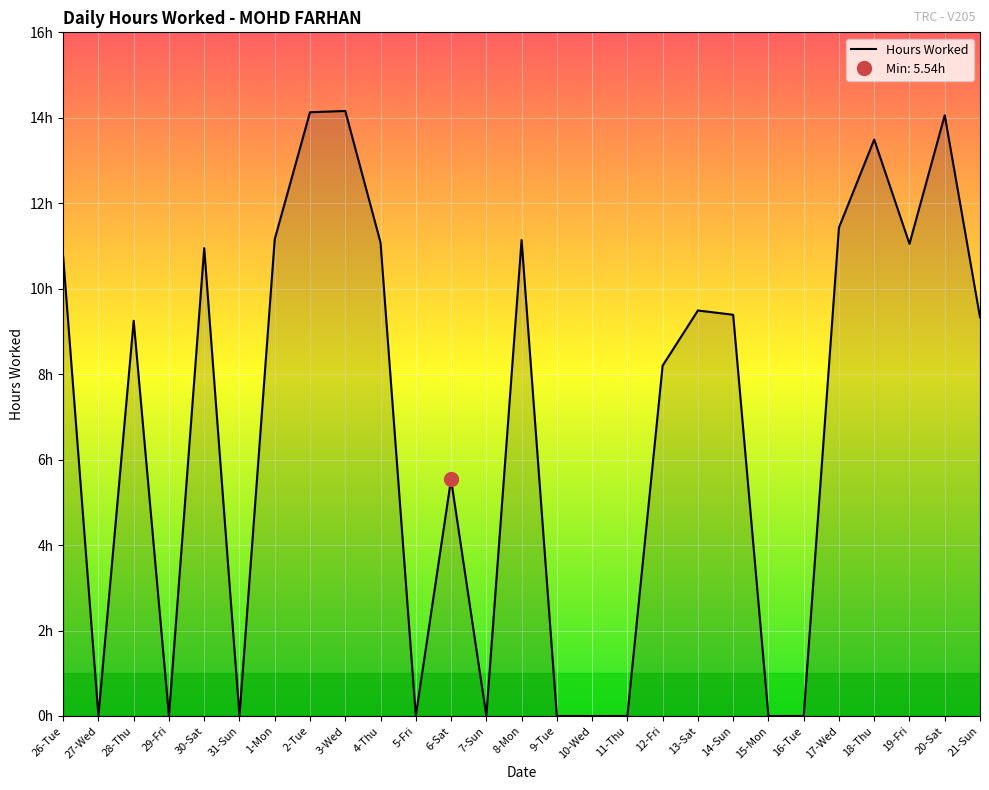

List the labels in order of value, smallest first.

27-Wed, 29-Fri, 31-Sun, 5-Fri, 7-Sun, 9-Tue, 10-Wed, 11-Thu, 15-Mon, 16-Tue, 6-Sat, 12-Fri, 28-Thu, 21-Sun, 14-Sun, 13-Sat, 26-Tue, 30-Sat, 19-Fri, 4-Thu, 8-Mon, 1-Mon, 17-Wed, 18-Thu, 20-Sat, 2-Tue, 3-Wed